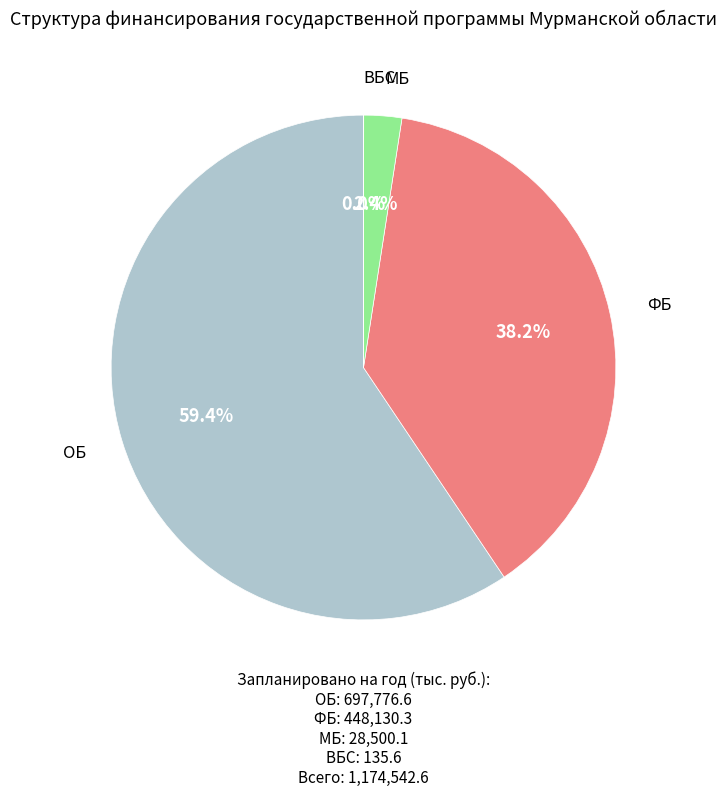

Is there any slice that represents more than half of the pie?

Yes